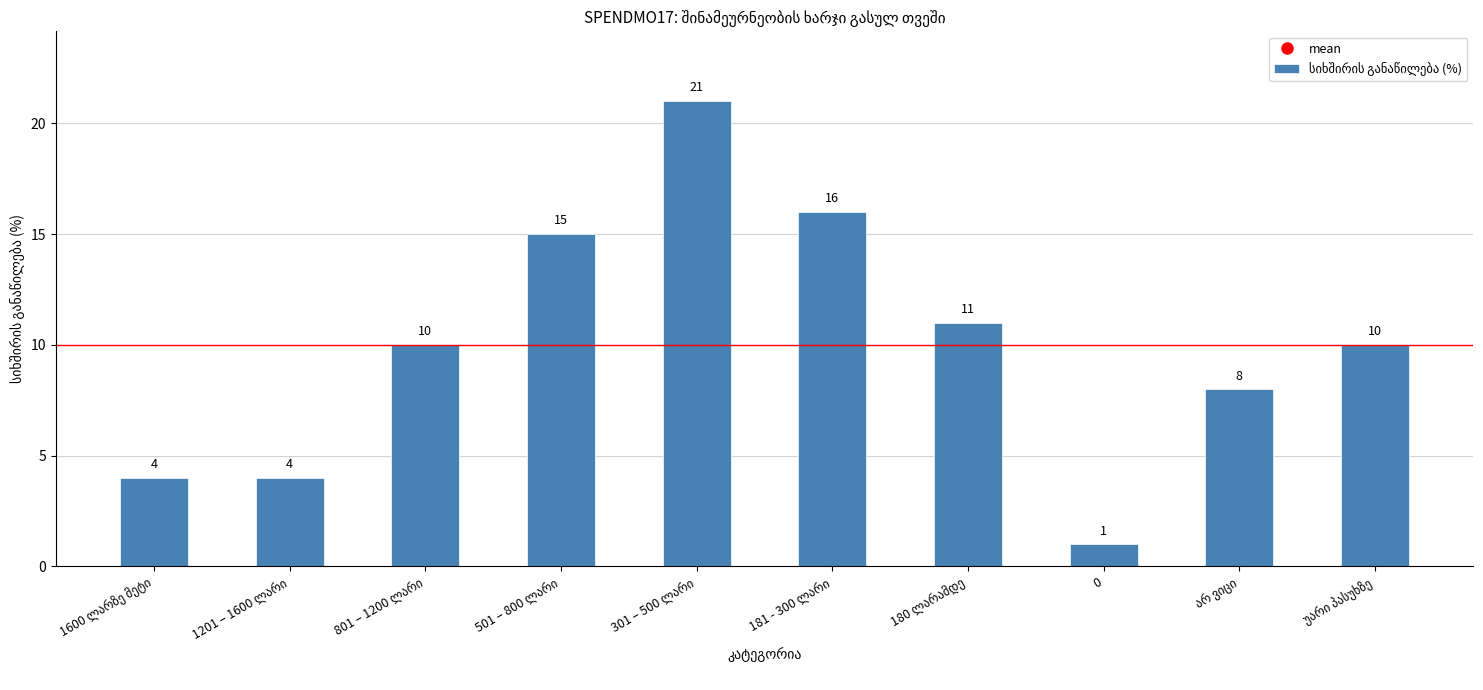

What is the difference between the maximum and minimum values?

20